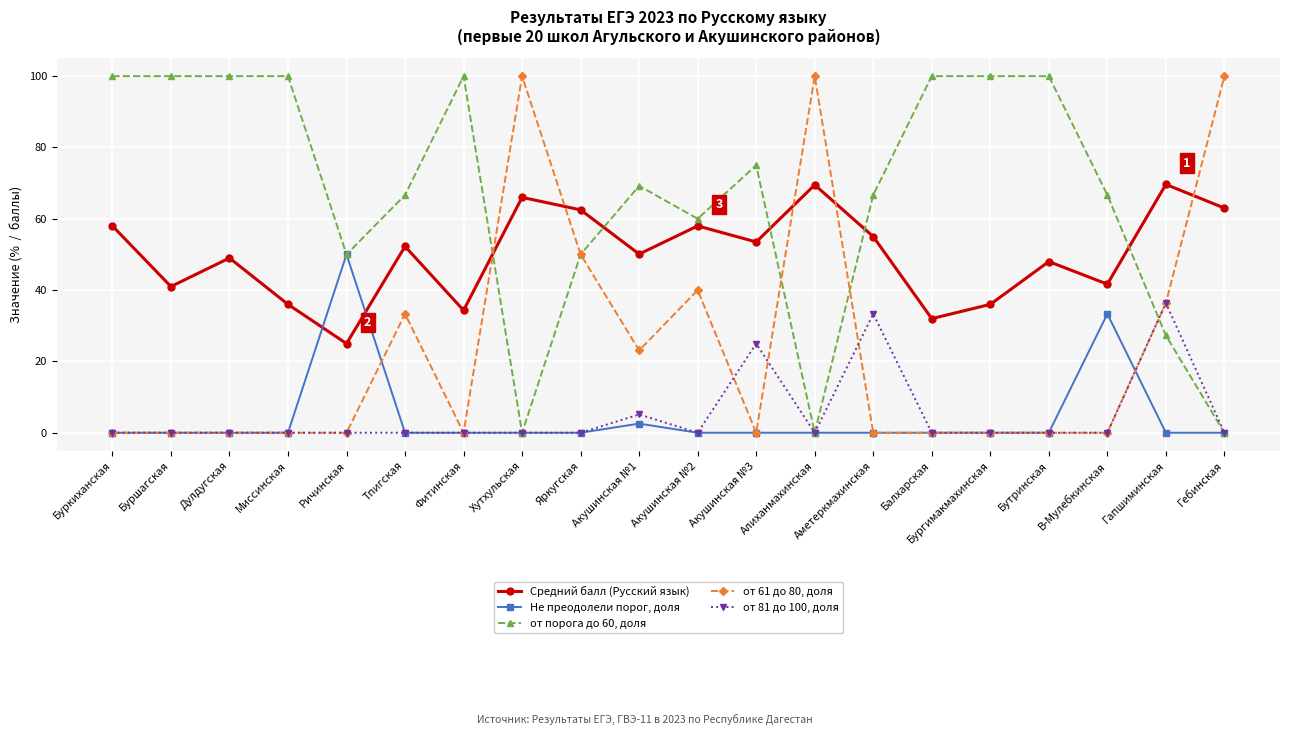

Count the number of categories in the chart.

20